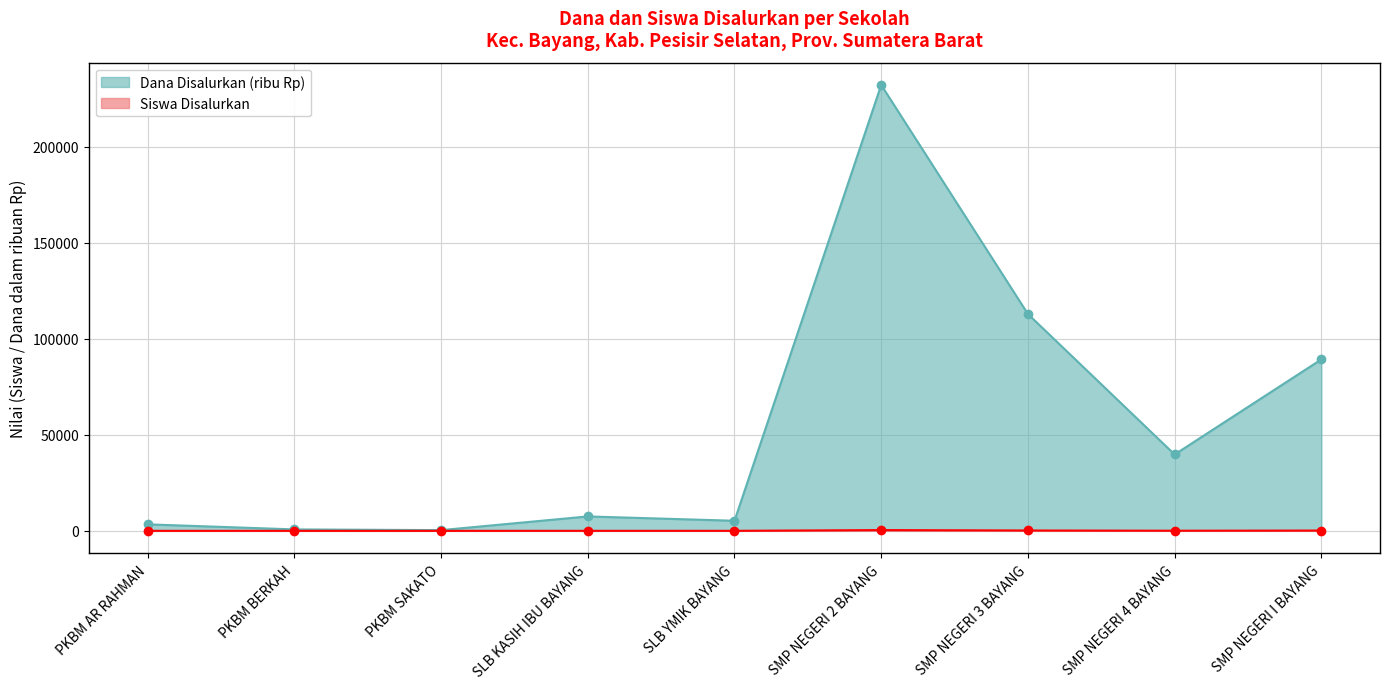

Reading right to left, list all the values displayed in this chart.

Dana Disalurkan: 89250	39750	112875	232125	5250	7500	375	750	3375
Siswa Disalurkan: 145	65	180	391	9	14	1	2	5